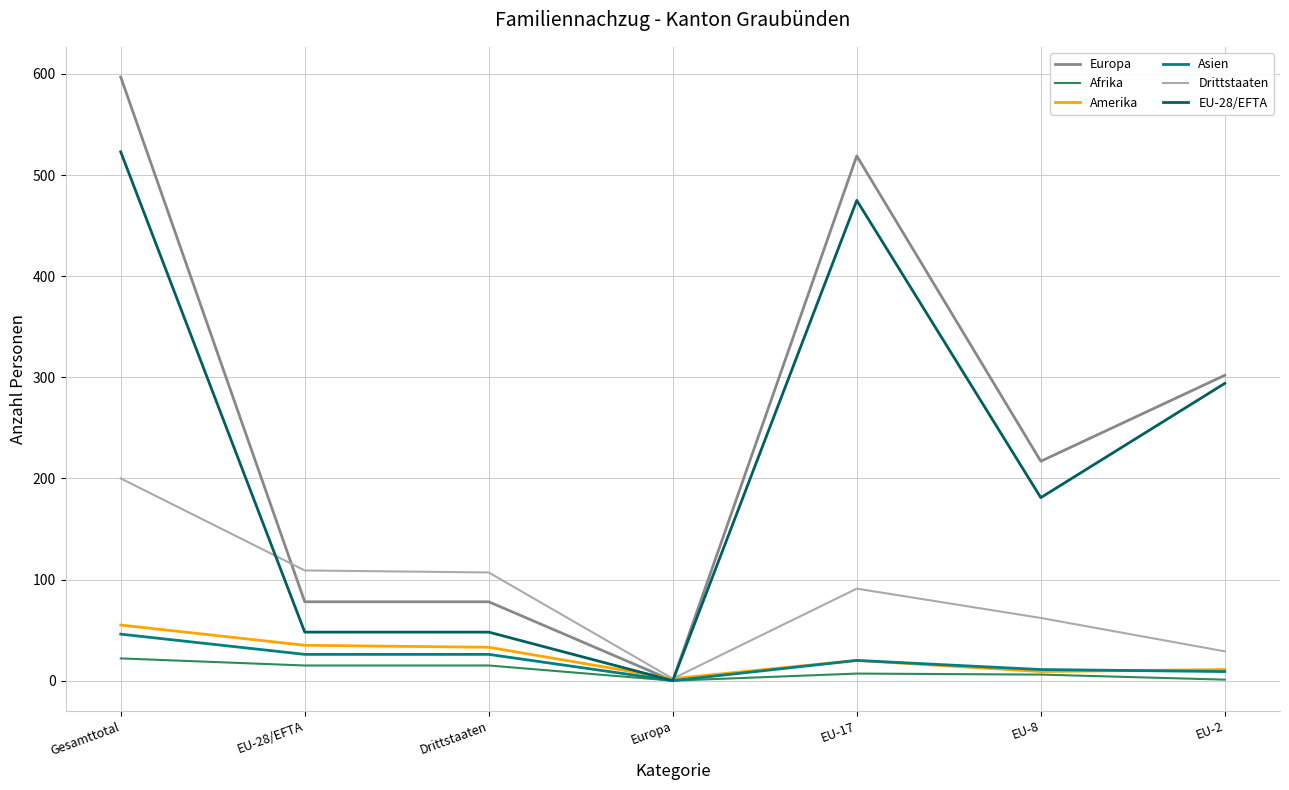

What is the sum of the EU-28/EFTA values at Gesamttotal and Europa?

523